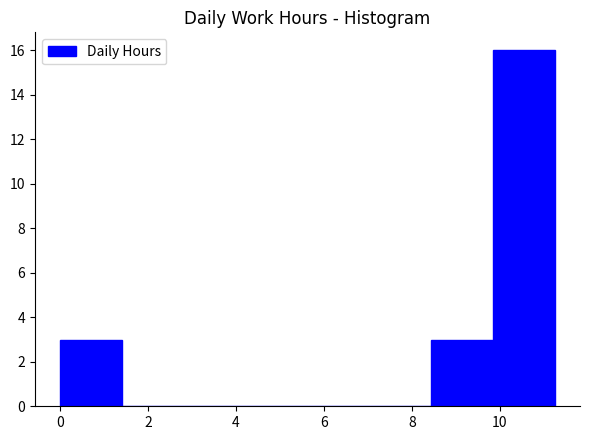

How tall is the bar that spans 8.4 to 9.8 on the x-axis? Neither the bar edges nor the heights are printed on the chart, so give them approximately, as read against the axes.

3